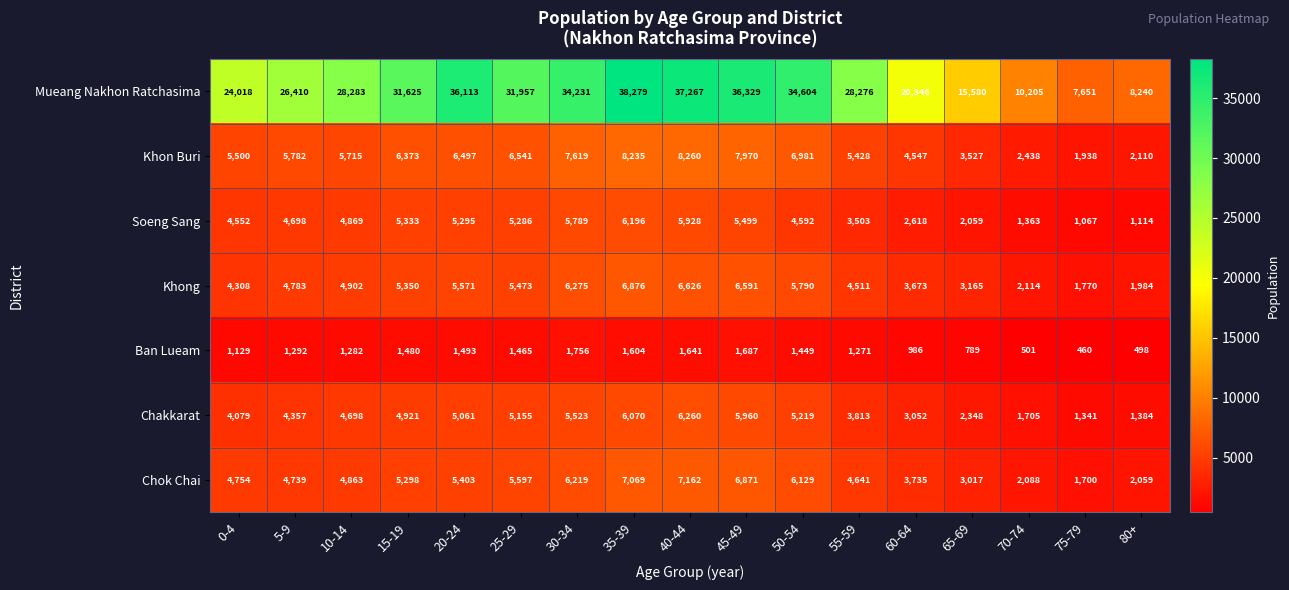

Which series has the largest range (max minus min)?

Mueang Nakhon Ratchasima